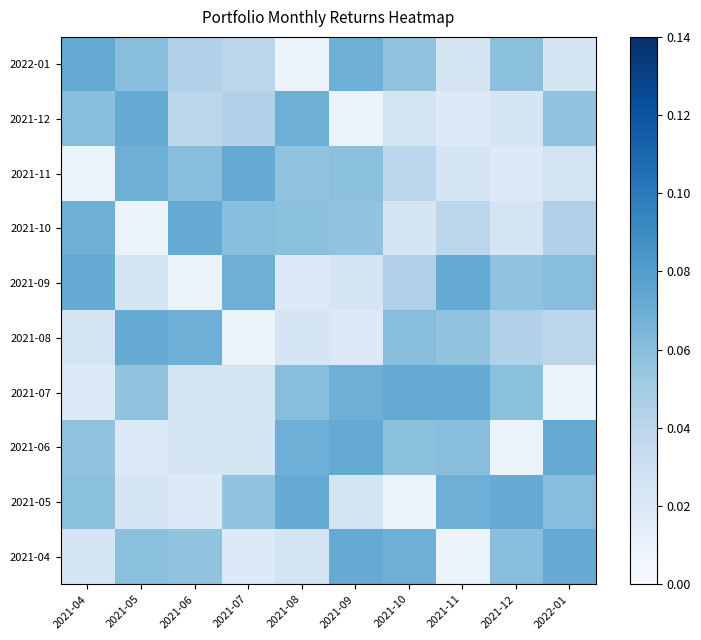

How many categories are shown in the chart?

10